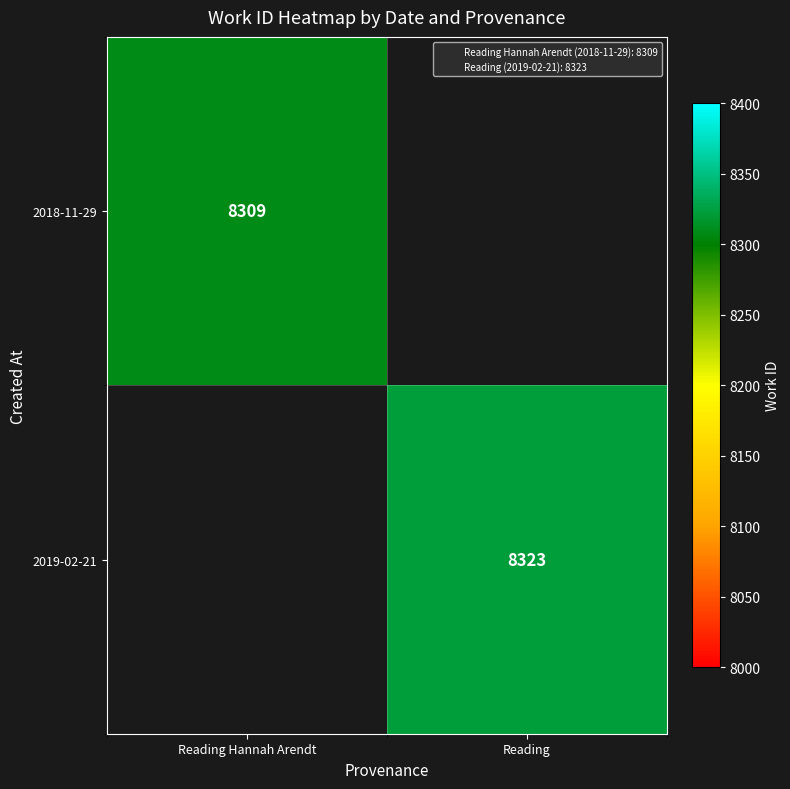

What is the minimum value for 2018-11-29?

8309.0